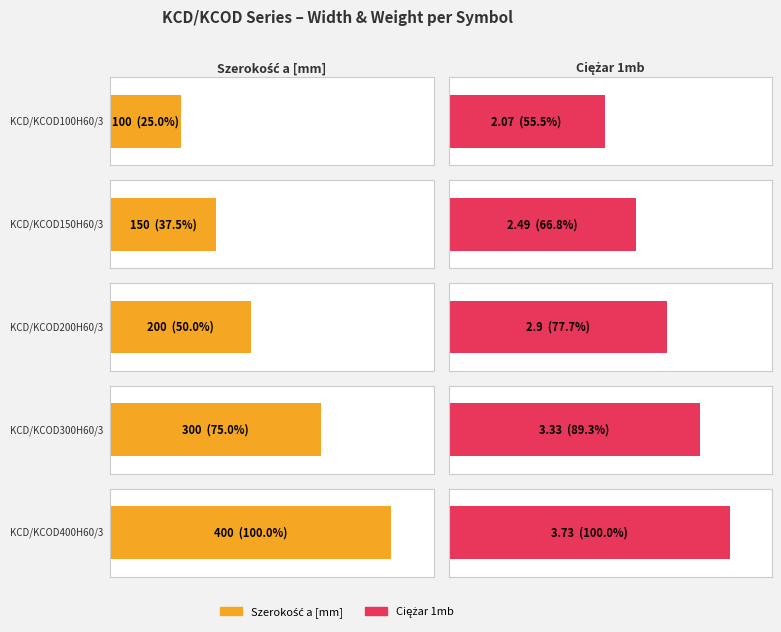

What is the total value across all series at KCD/KCOD300H60/3?

303.3